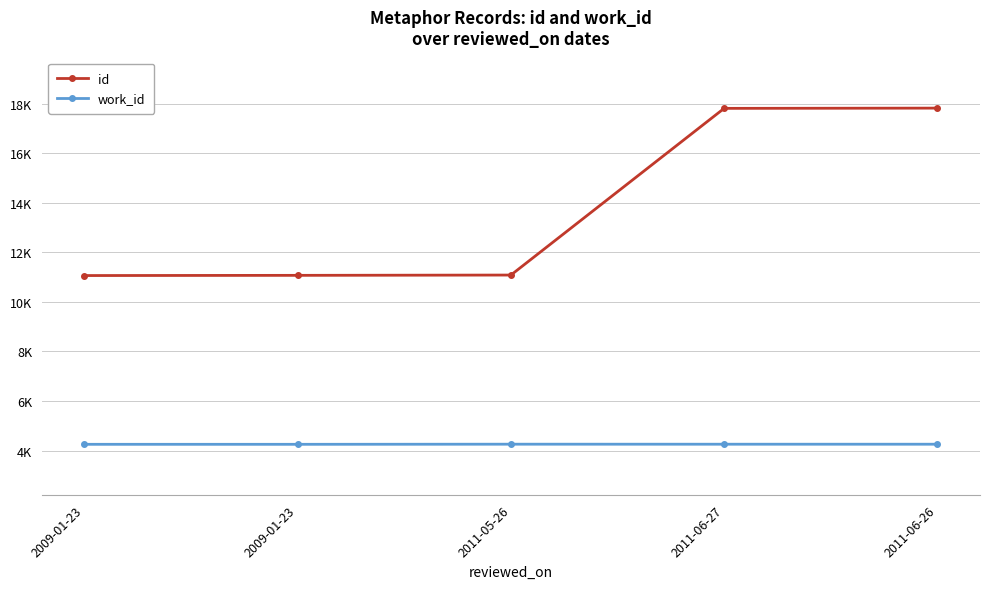

Reading left to right, what are all the values shown in this chart?

id: 2009-01-23=11063	2009-01-23=11071	2011-05-26=11083	2011-06-27=17809	2011-06-26=17819
work_id: 2009-01-23=4253	2009-01-23=4253	2011-05-26=4258	2011-06-27=4257	2011-06-26=4257